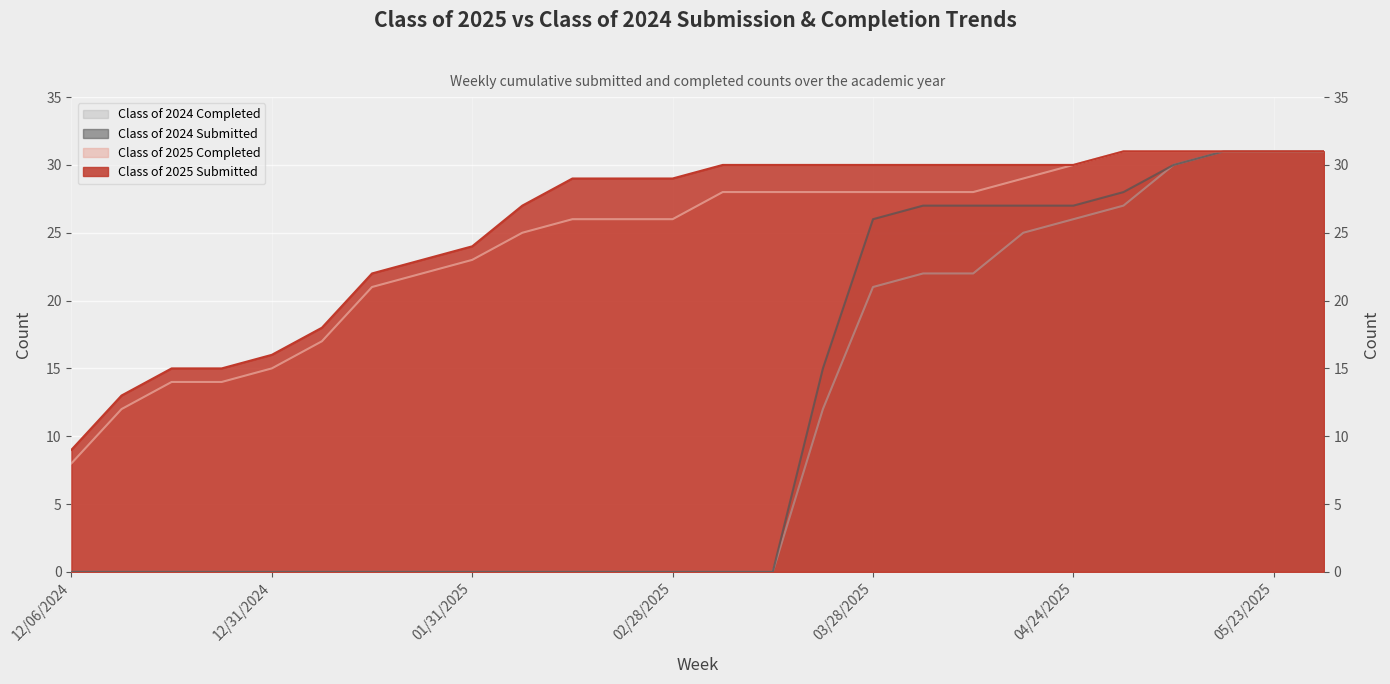

How many lines are shown in the chart?

4